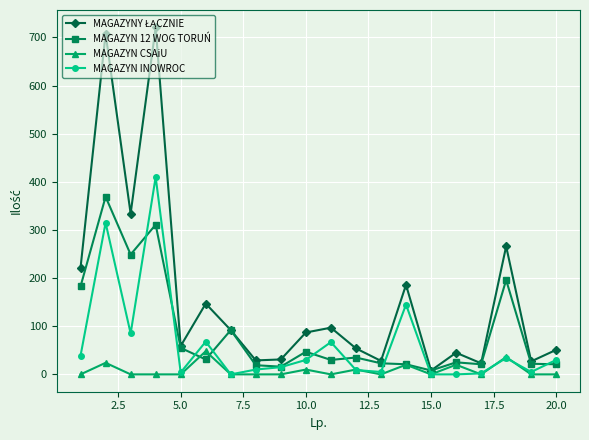

True or false: MAGAZYN 12 WOG TORUŃ has more than 0 points higher than both neighbors.

True